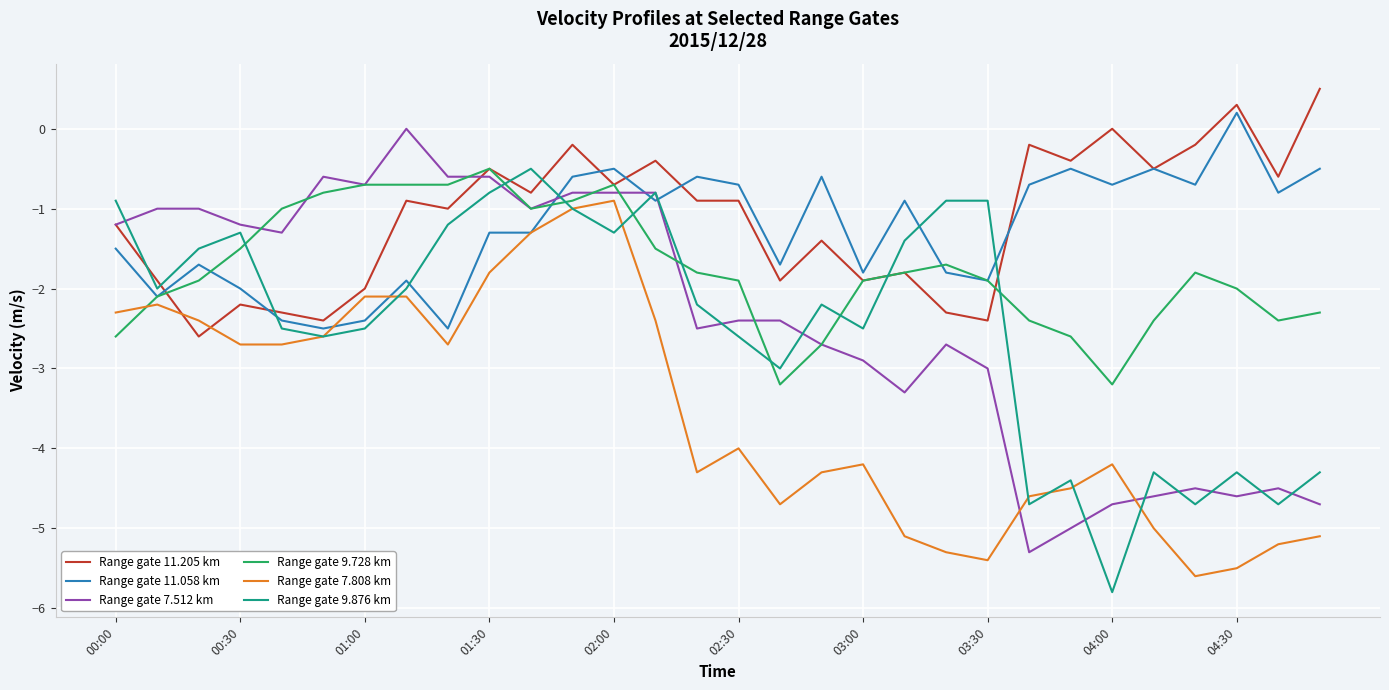

After their last crossing, which series has the higher values: Range gate 7.808 km or Range gate 9.728 km?

Range gate 9.728 km